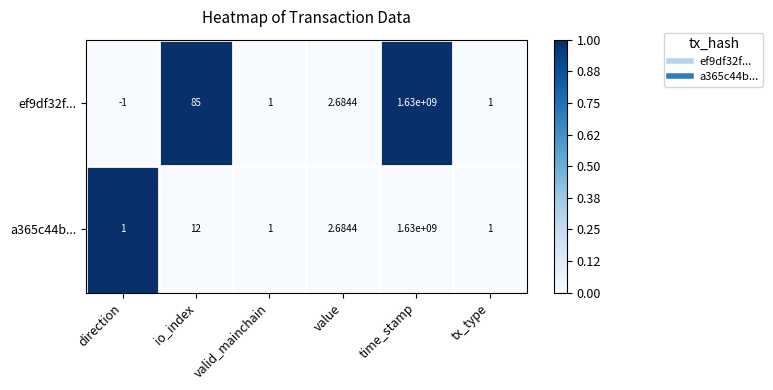

Is the value of a365c44b... at value greater than the value of ef9df32f... at io_index?

No